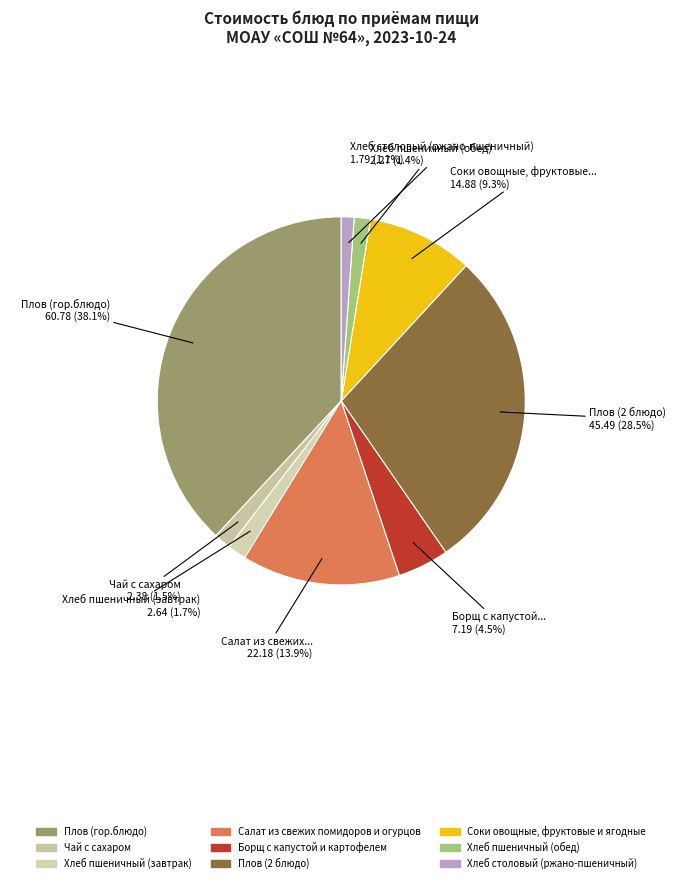

What portion of the pie excludes Борщ с капустой и картофелем?

95.5%